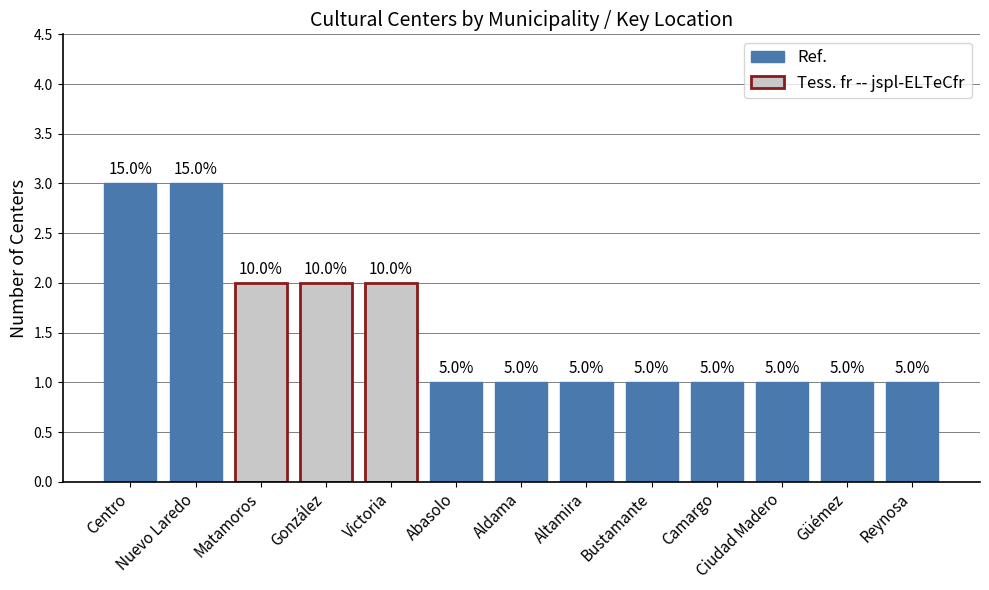

What is the change in value from Nuevo Laredo to Victoria?

-1